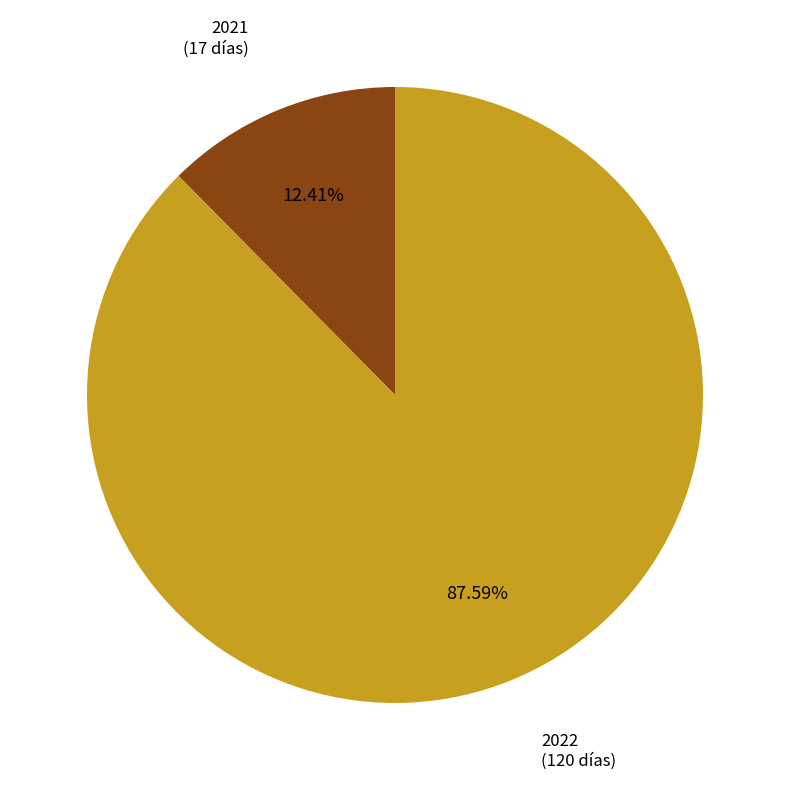

What is the smallest slice in the pie chart?

2021